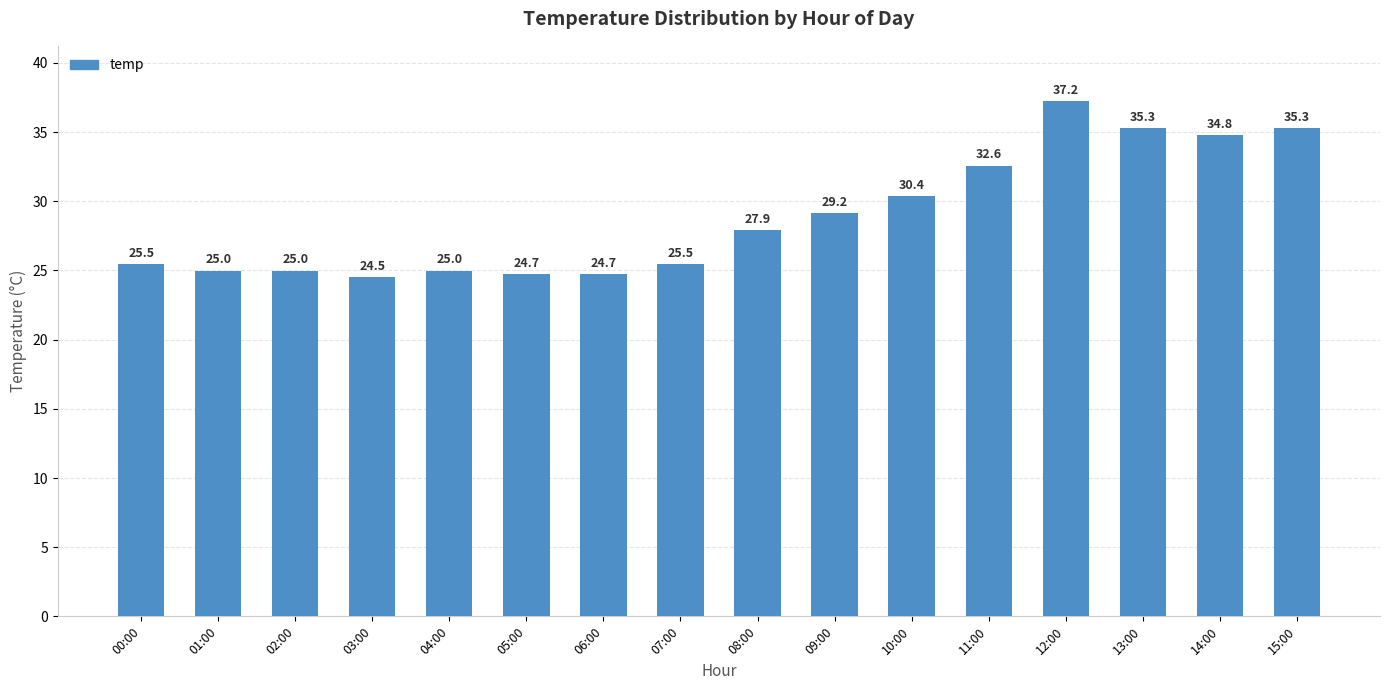

What is the sum of all values?

462.6